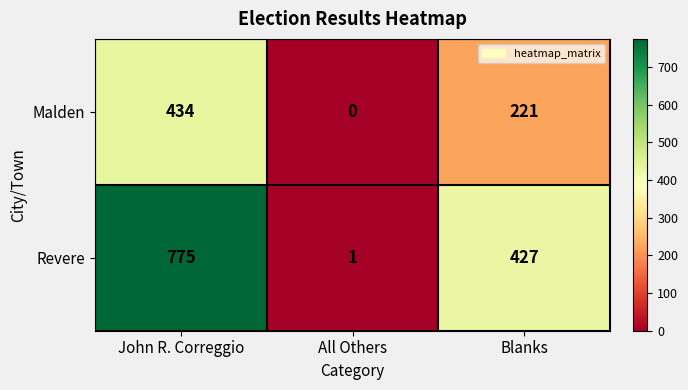

Where is Revere nearest to the value 388?

Blanks